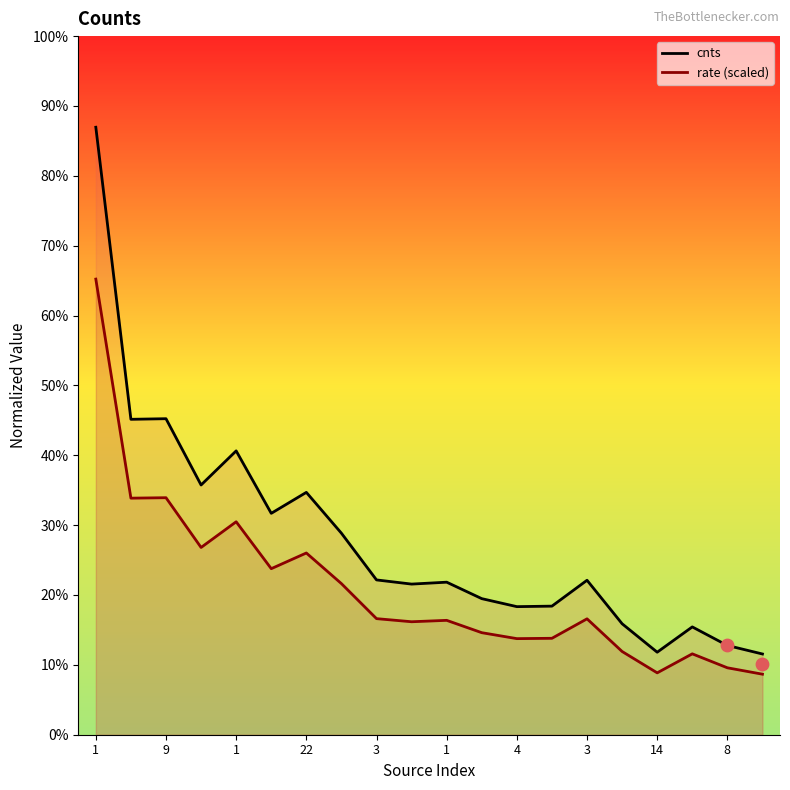

Which series has the widest spread of Y values?

cnts